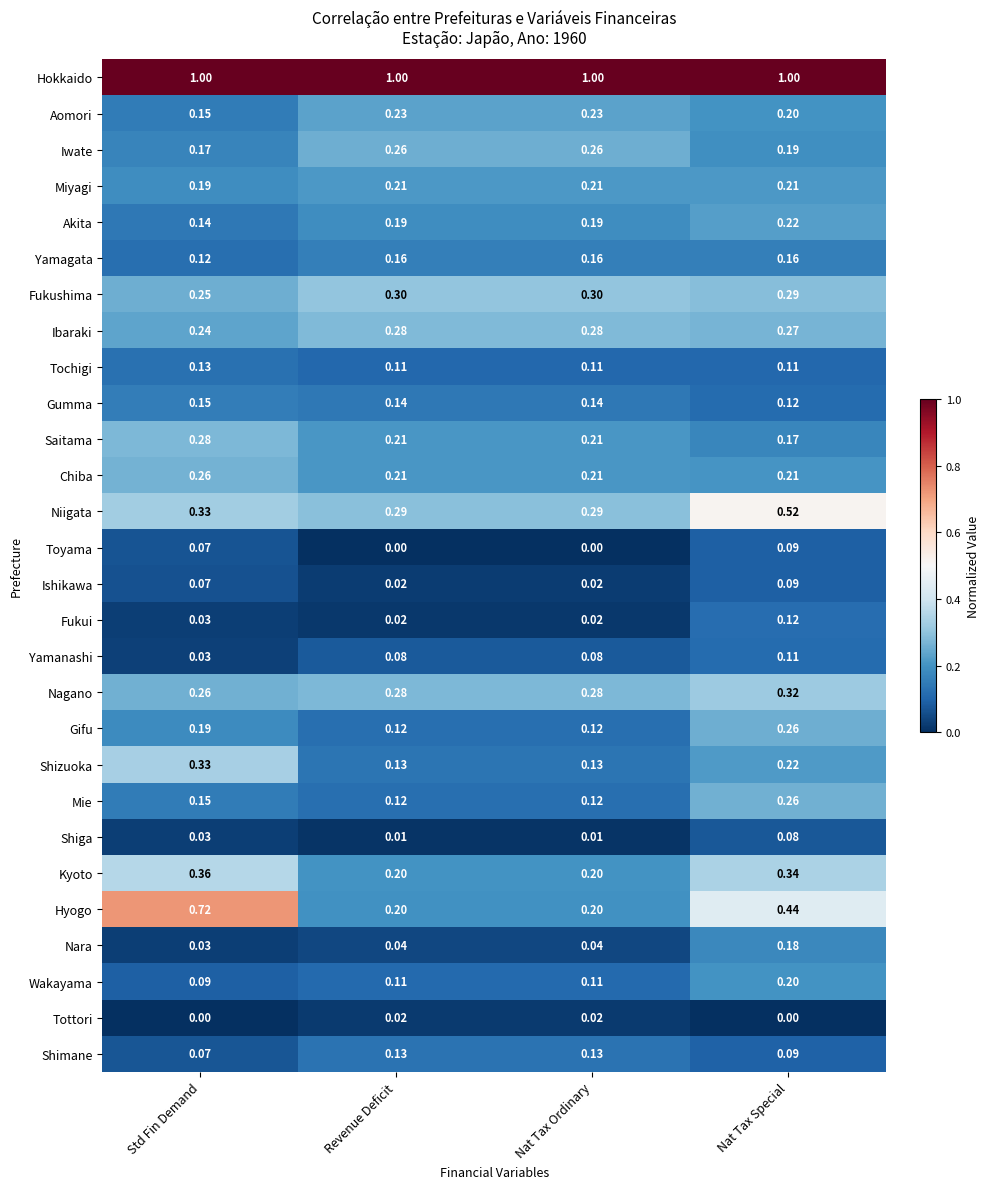

What is the difference between the highest and lowest values at Nat Tax Special?

1.0